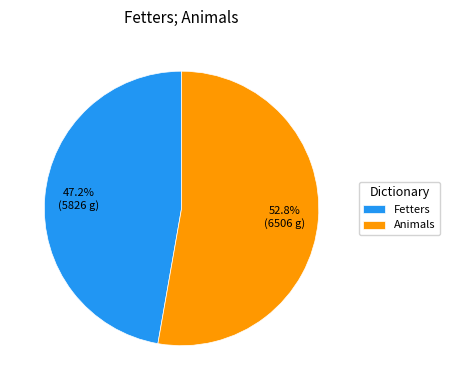

Which category has the biggest portion of the pie?

Animals